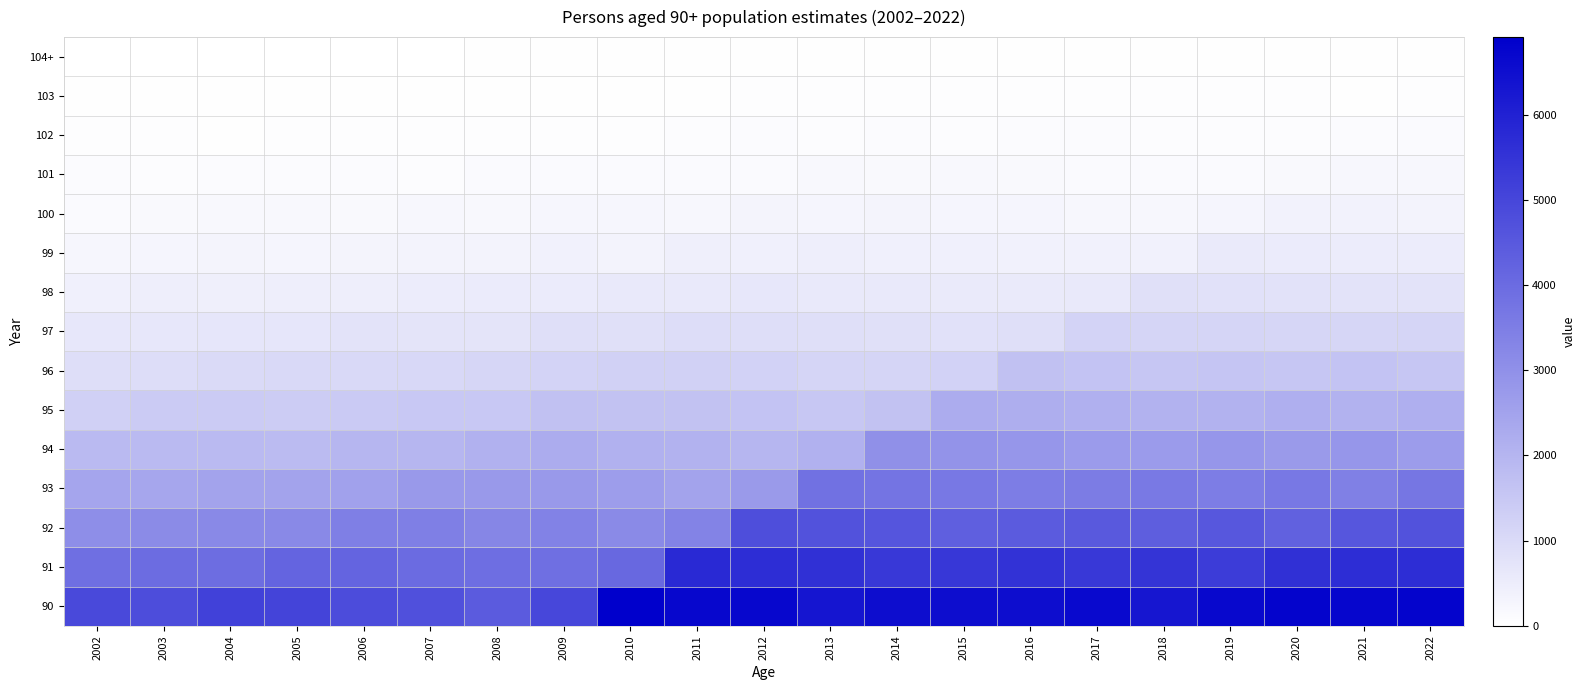

Reading left to right, what are all the values shown in this chart?

90: 2002=4890	2003=4830	2004=5110	2005=5060	2006=4850	2007=4750	2008=4440	2009=4980	2010=6910	2011=6720	2012=6710	2013=6330	2014=6550	2015=6550	2016=6540	2017=6630	2018=6310	2019=6660	2020=6800	2021=6740	2022=6790
91: 2002=3910	2003=3990	2004=3960	2005=4210	2006=4200	2007=4000	2008=3920	2009=3910	2010=4090	2011=5750	2012=5690	2013=5580	2014=5350	2015=5400	2016=5520	2017=5380	2018=5490	2019=5270	2020=5600	2021=5690	2022=5680
92: 2002=3070	2003=3150	2004=3190	2005=3210	2006=3460	2007=3460	2008=3270	2009=3390	2010=3160	2011=3340	2012=4780	2013=4650	2014=4610	2015=4340	2016=4450	2017=4500	2018=4360	2019=4560	2020=4290	2021=4580	2022=4650
93: 2002=2440	2003=2410	2004=2460	2005=2510	2006=2560	2007=2770	2008=2770	2009=2760	2010=2660	2011=2490	2012=2730	2013=3810	2014=3760	2015=3670	2016=3530	2017=3550	2018=3600	2019=3520	2020=3650	2021=3440	2022=3700
94: 2002=1880	2003=1880	2004=1880	2005=1860	2006=1980	2007=1990	2008=2130	2009=2250	2010=2130	2011=2080	2012=1990	2013=2110	2014=3010	2015=2910	2016=2840	2017=2720	2018=2720	2019=2850	2020=2730	2021=2840	2022=2690
95: 2002=1290	2003=1430	2004=1410	2005=1380	2006=1440	2007=1490	2008=1510	2009=1700	2010=1650	2011=1670	2012=1610	2013=1520	2014=1650	2015=2250	2016=2200	2017=2140	2018=2100	2019=2080	2020=2160	2021=2090	2022=2170
96: 2002=910	2003=940	2004=1010	2005=1040	2006=1030	2007=1070	2008=1120	2009=1180	2010=1250	2011=1250	2012=1240	2013=1160	2014=1150	2015=1220	2016=1680	2017=1620	2018=1550	2019=1580	2020=1540	2021=1600	2022=1550
97: 2002=670	2003=650	2004=690	2005=690	2006=760	2007=740	2008=740	2009=870	2010=860	2011=930	2012=900	2013=880	2014=850	2015=830	2016=880	2017=1210	2018=1140	2019=1140	2020=1120	2021=1110	2022=1140
98: 2002=420	2003=460	2004=440	2005=480	2006=470	2007=530	2008=540	2009=540	2010=610	2011=600	2012=660	2013=610	2014=620	2015=580	2016=590	2017=620	2018=840	2019=830	2020=790	2021=760	2022=780
99: 2002=260	2003=290	2004=320	2005=290	2006=320	2007=330	2008=350	2009=390	2010=350	2011=440	2012=420	2013=460	2014=430	2015=420	2016=400	2017=380	2018=400	2019=580	2020=550	2021=520	2022=520
100: 2002=160	2003=180	2004=200	2005=190	2006=170	2007=220	2008=210	2009=250	2010=250	2011=240	2012=310	2013=270	2014=310	2015=290	2016=280	2017=240	2018=240	2019=270	2020=370	2021=360	2022=350
101: 2002=110	2003=90	2004=110	2005=110	2006=110	2007=100	2008=140	2009=150	2010=150	2011=160	2012=160	2013=190	2014=180	2015=200	2016=180	2017=160	2018=150	2019=150	2020=180	2021=230	2022=220
102: 2002=60	2003=60	2004=50	2005=70	2006=70	2007=80	2008=60	2009=80	2010=80	2011=90	2012=110	2013=90	2014=120	2015=100	2016=110	2017=110	2018=100	2019=100	2020=90	2021=110	2022=140
103: 2002=30	2003=30	2004=30	2005=40	2006=40	2007=40	2008=40	2009=50	2010=50	2011=50	2012=60	2013=60	2014=60	2015=60	2016=60	2017=60	2018=60	2019=70	2020=60	2021=50	2022=60
104+: 2002=20	2003=20	2004=20	2005=20	2006=20	2007=20	2008=30	2009=30	2010=30	2011=30	2012=40	2013=30	2014=40	2015=30	2016=40	2017=40	2018=30	2019=30	2020=40	2021=40	2022=30